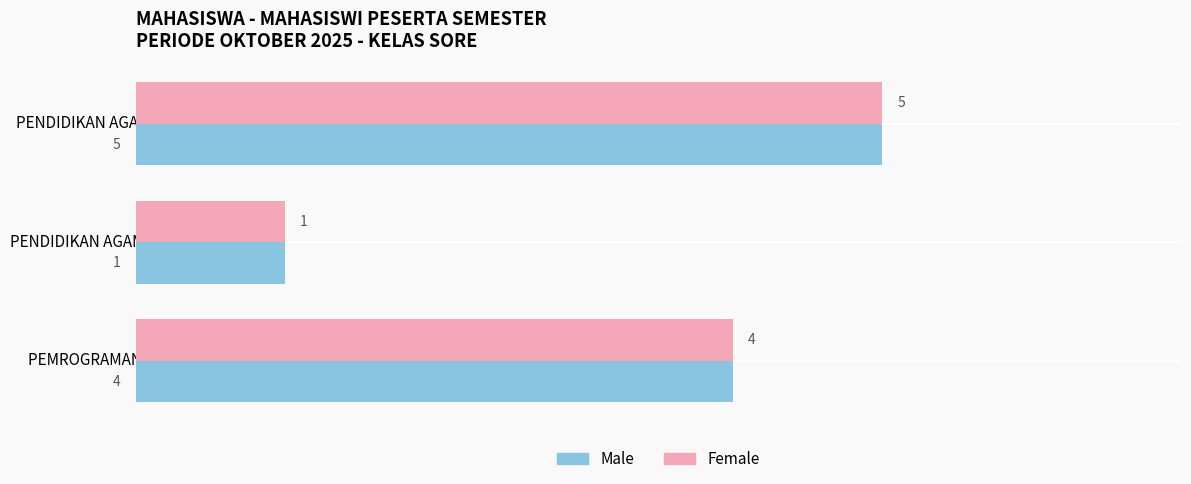

What is the average value of the Male series?

3